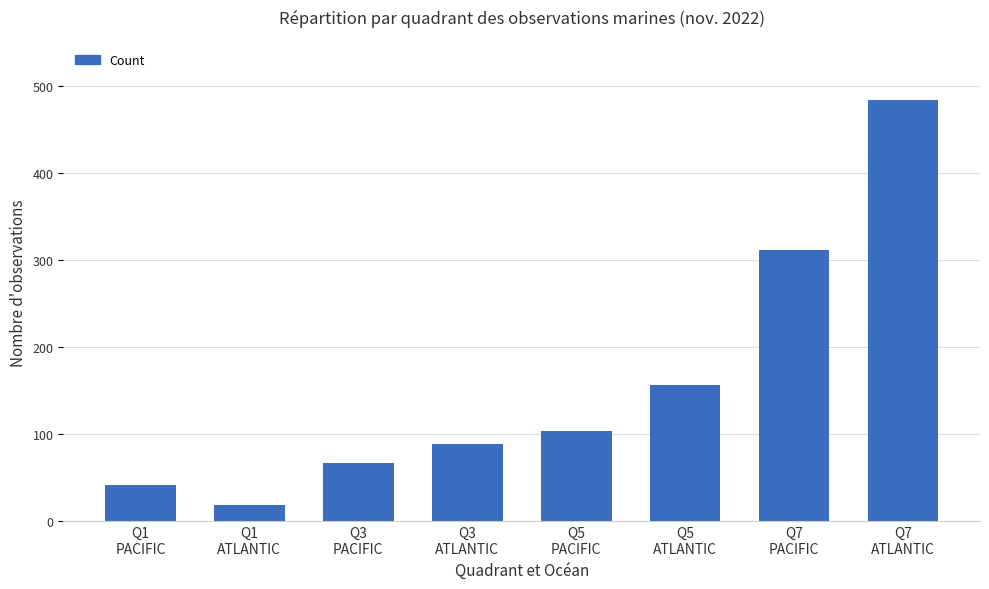

Between Q1
PACIFIC and Q5
ATLANTIC, which is larger?

Q5
ATLANTIC